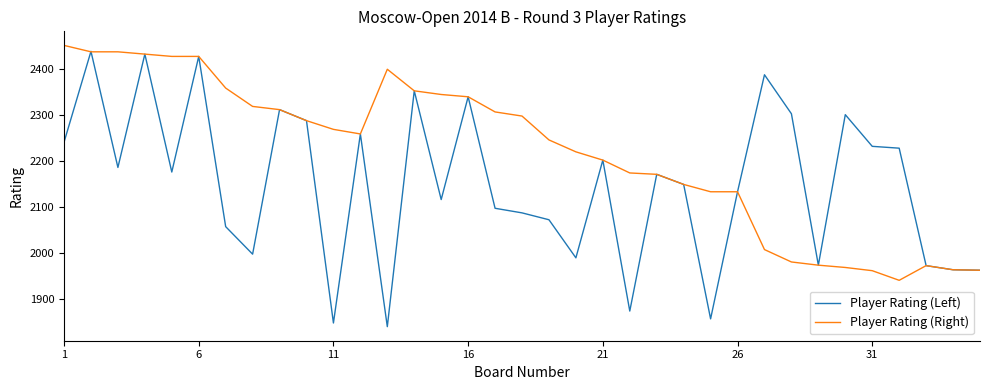

Which series has the largest range (max minus min)?

Player Rating (Left)